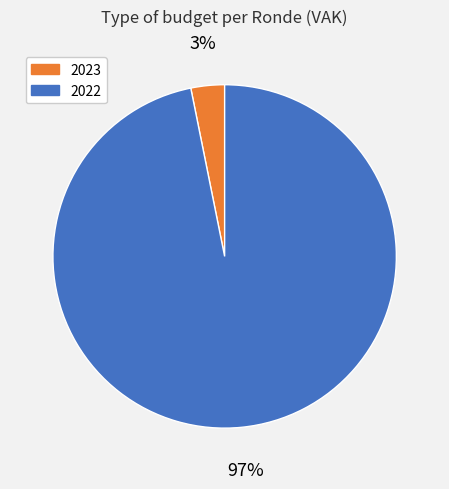

Is there any slice that represents more than half of the pie?

Yes